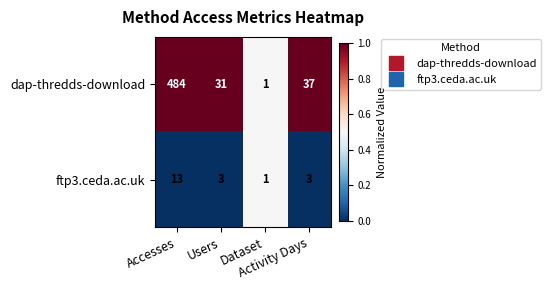

What is the difference between the second highest and second lowest values in the dap-thredds-download series?

6